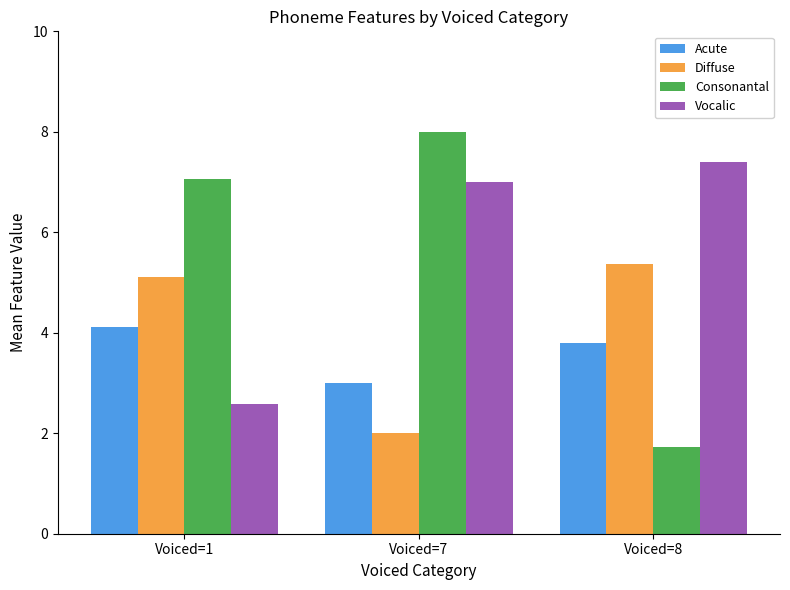

Which label corresponds to the largest value in the chart?

Voiced=7